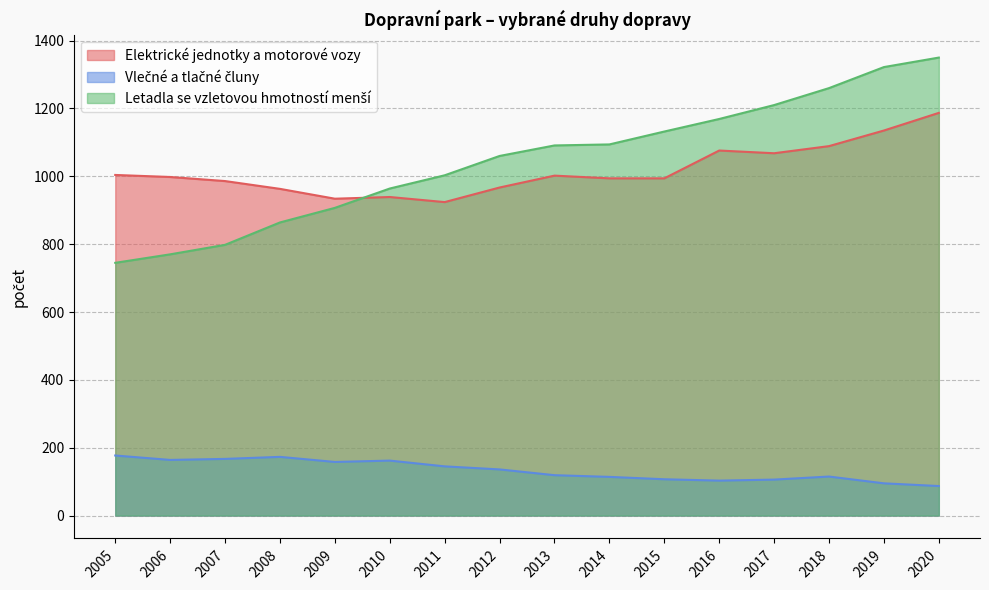

How many distinct data groups are displayed?

3